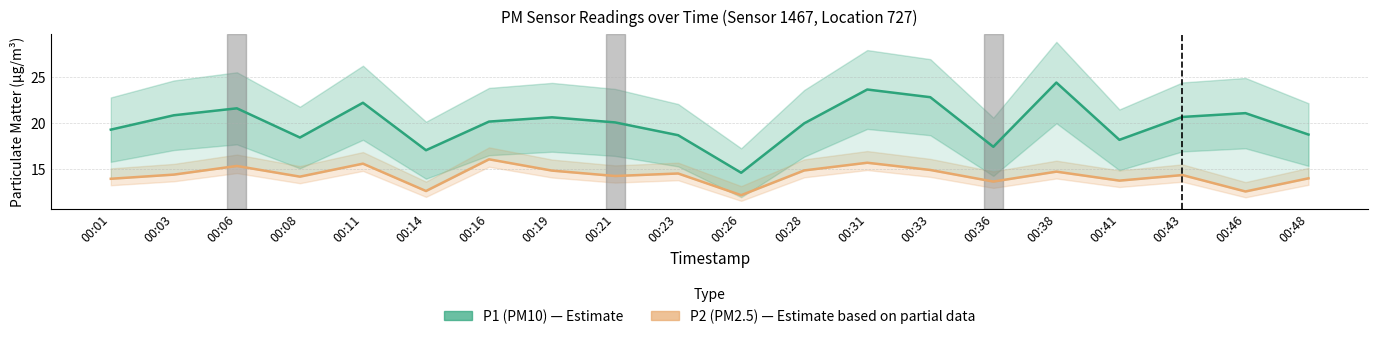

In P2 (PM2.5), how many points are lower than both neighbors (excluding endpoints)?

7